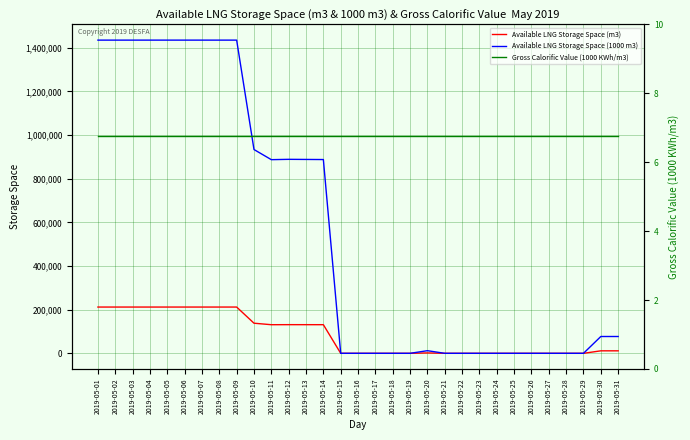

At which category does Available LNG Storage Space (1000 m3) reach its first local valley?

2019-05-11